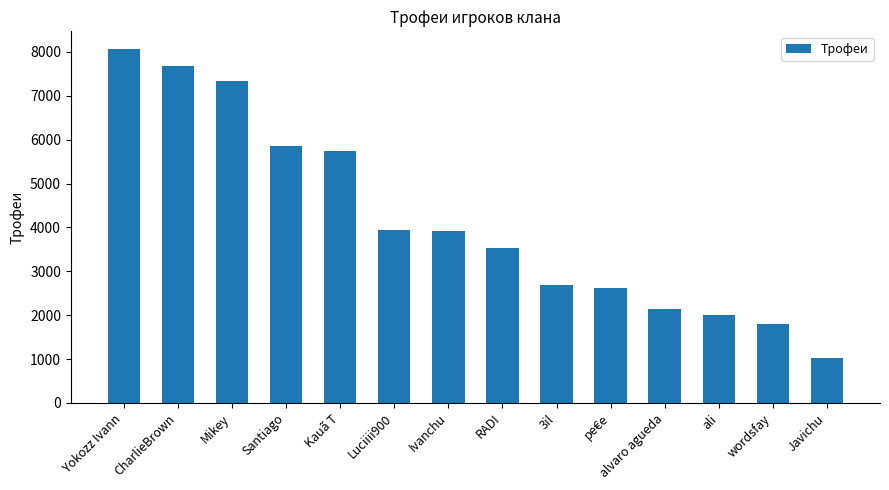

What is the minimum value shown in the chart?

1020